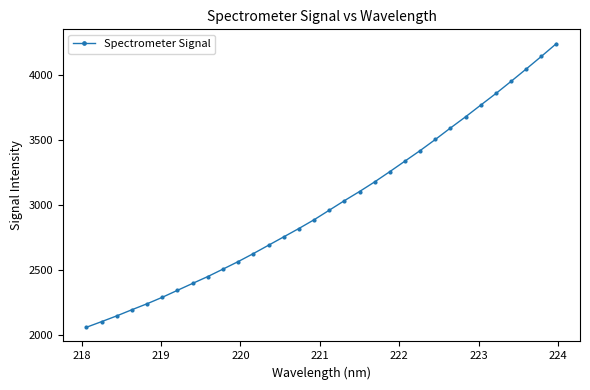

What is the smallest value displayed?

2060.9